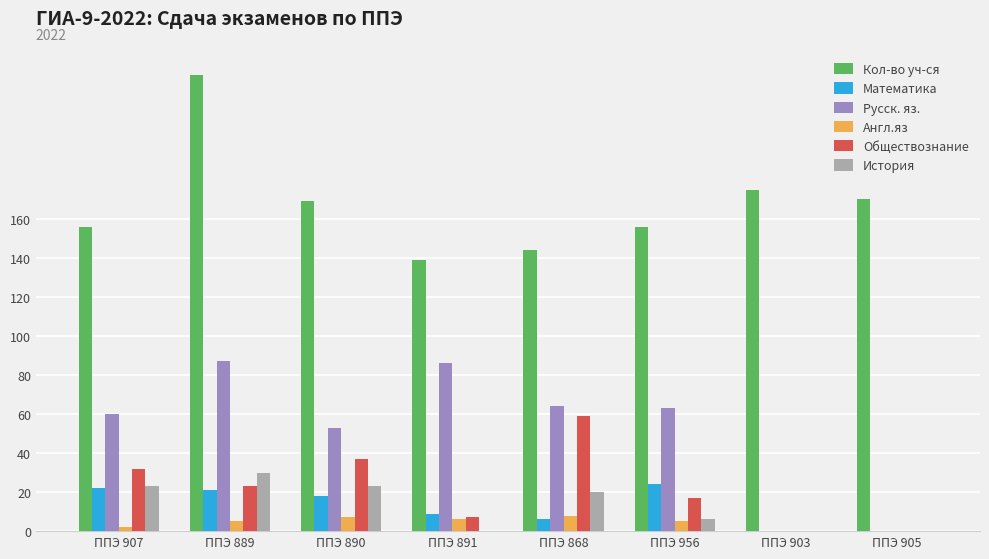

Count the number of data series in this chart.

6